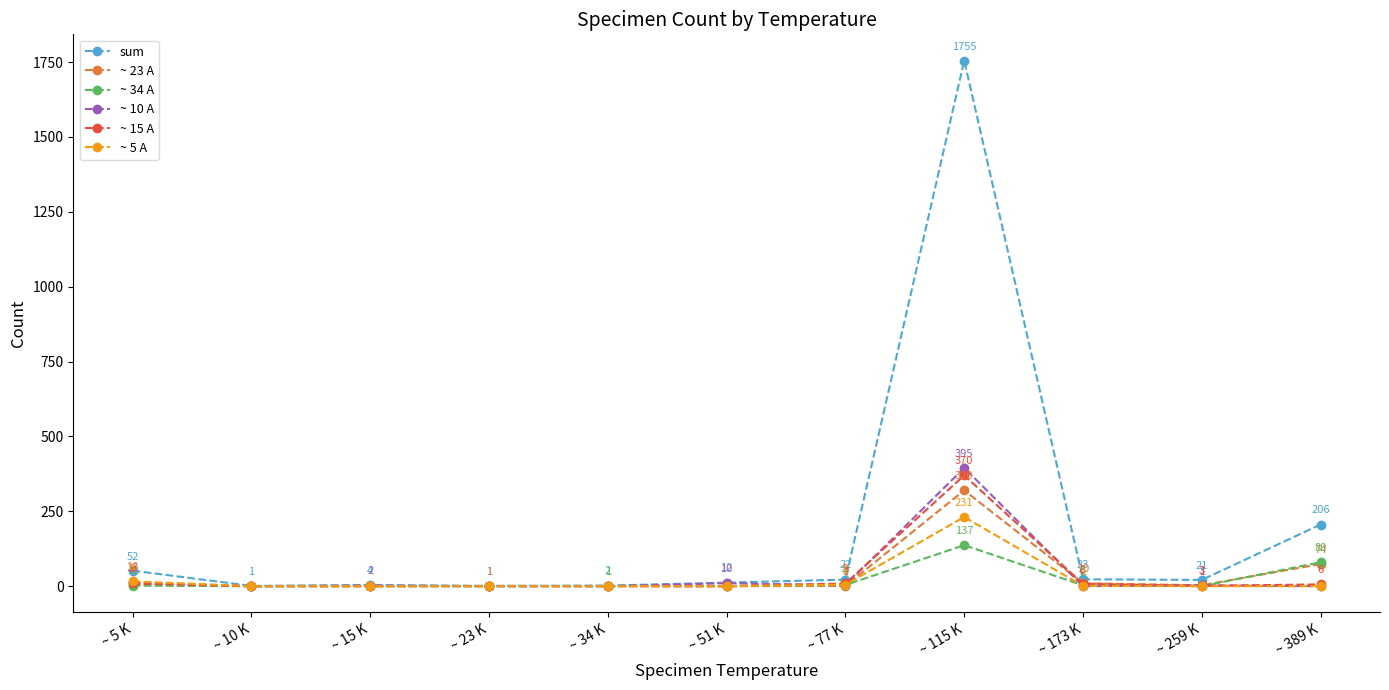

Which series has the largest total across all categories?

sum